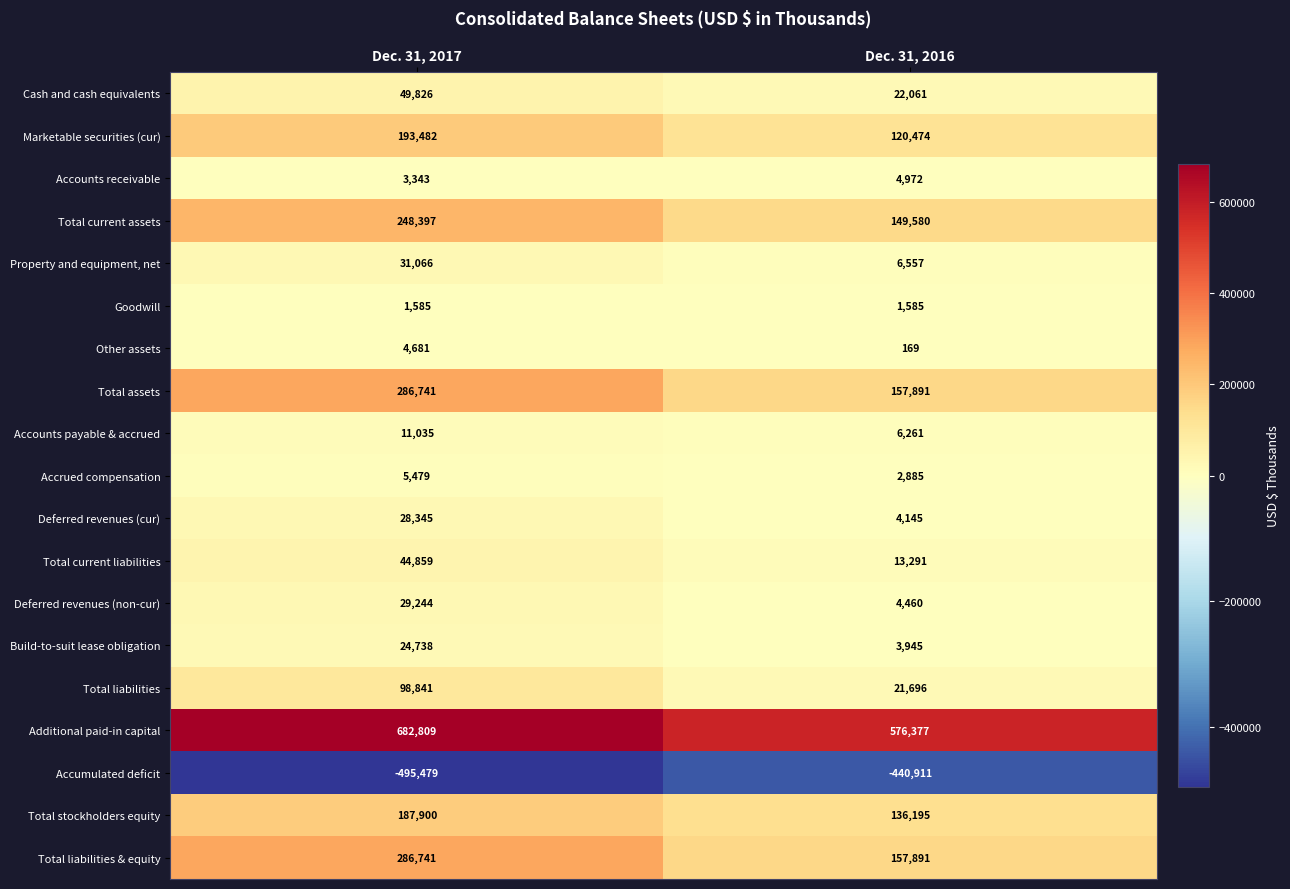

Is the value of Total stockholders equity at Dec. 31, 2017 greater than the value of Other assets at Dec. 31, 2017?

Yes